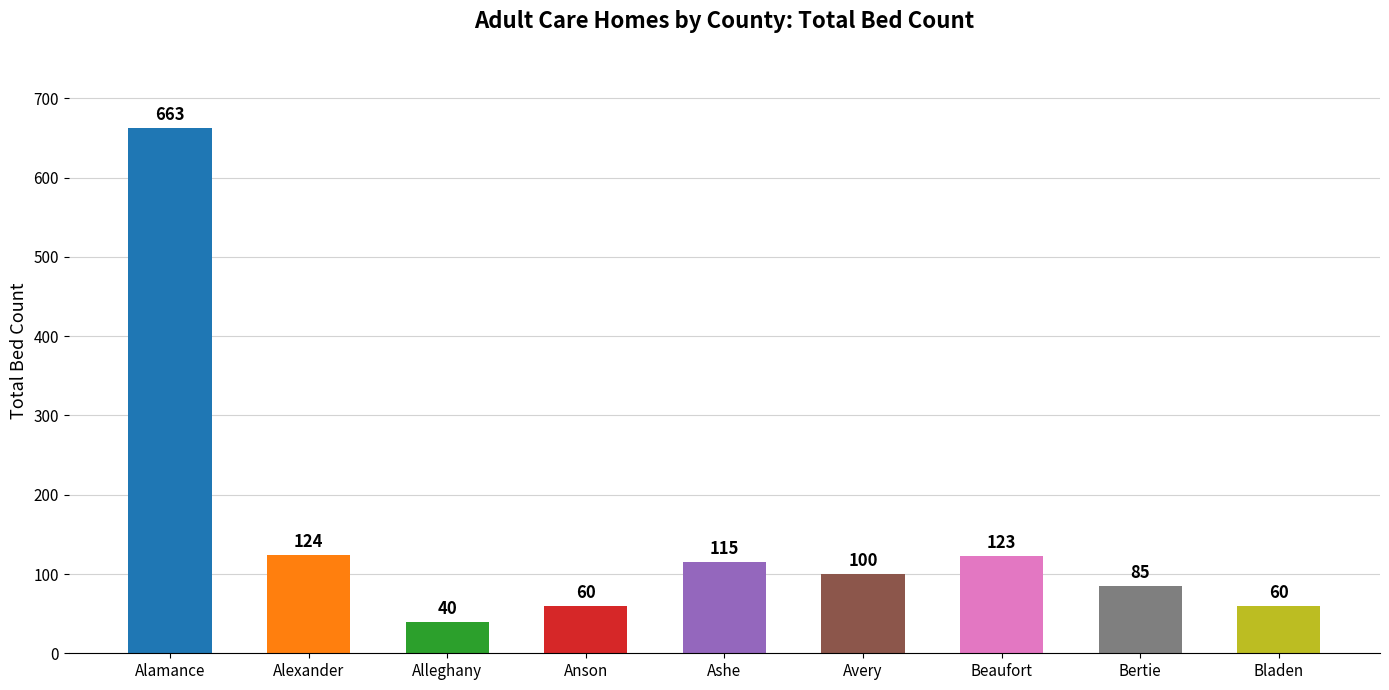

True or false: the data shows 124 at Alexander.

True